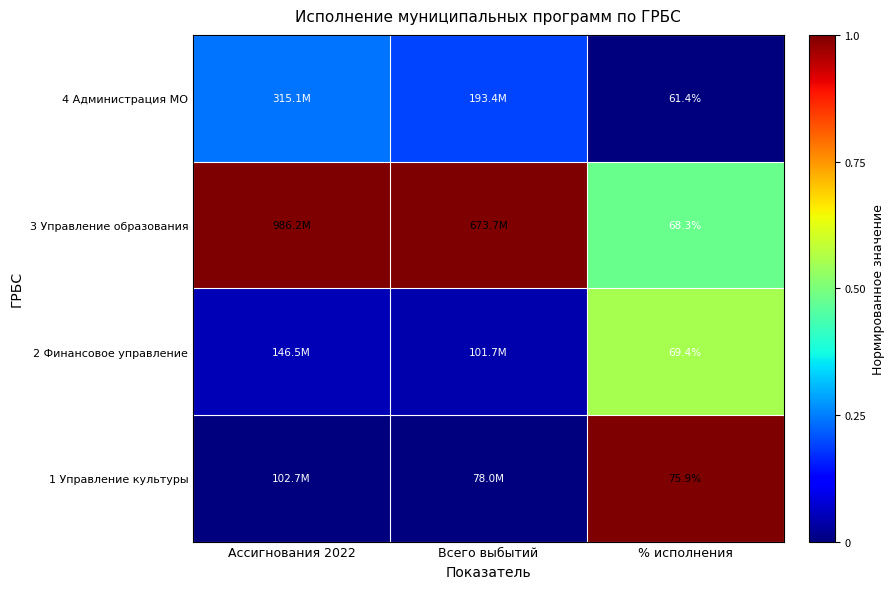

True or false: 2 Финансовое управление has a value of 0.0 at Ассигнования 2022.

False